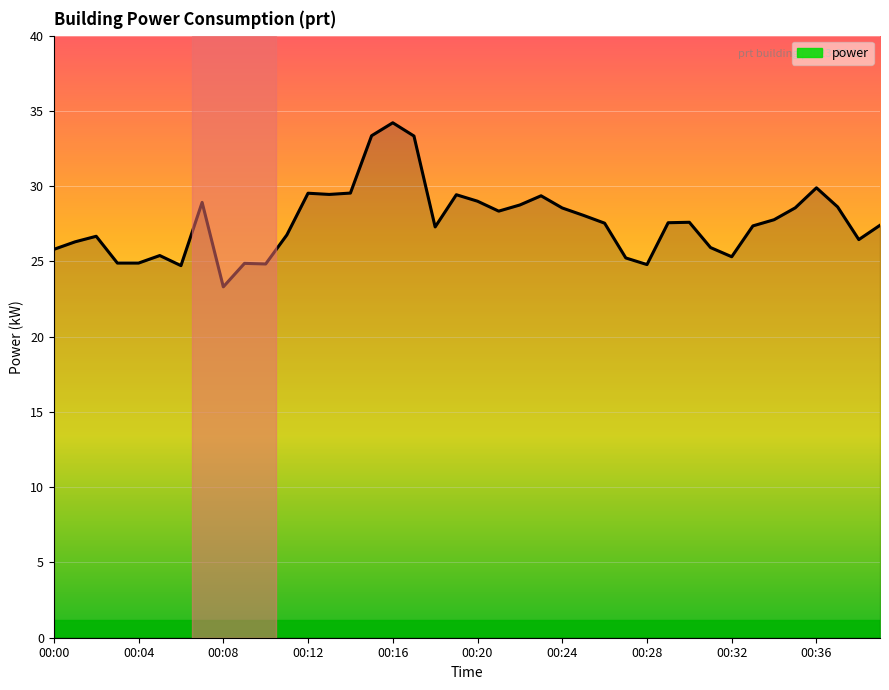

What is the difference between the maximum and minimum values?

10.9